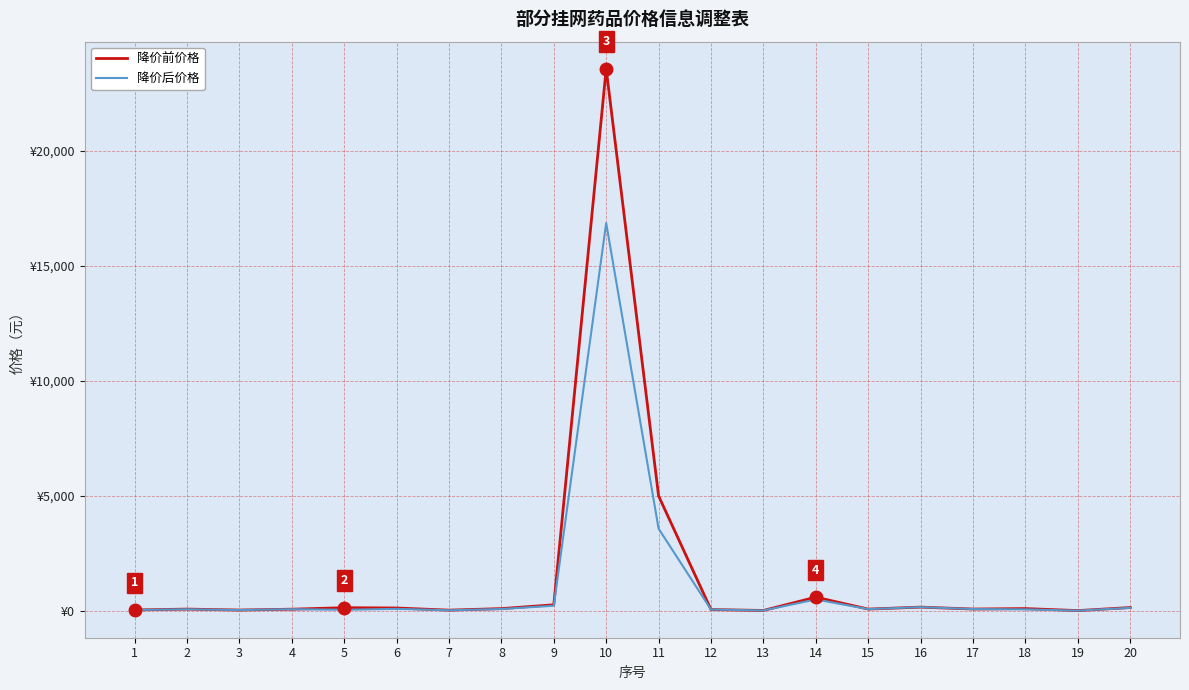

At which label is 降价后价格 closest to 8435?

11